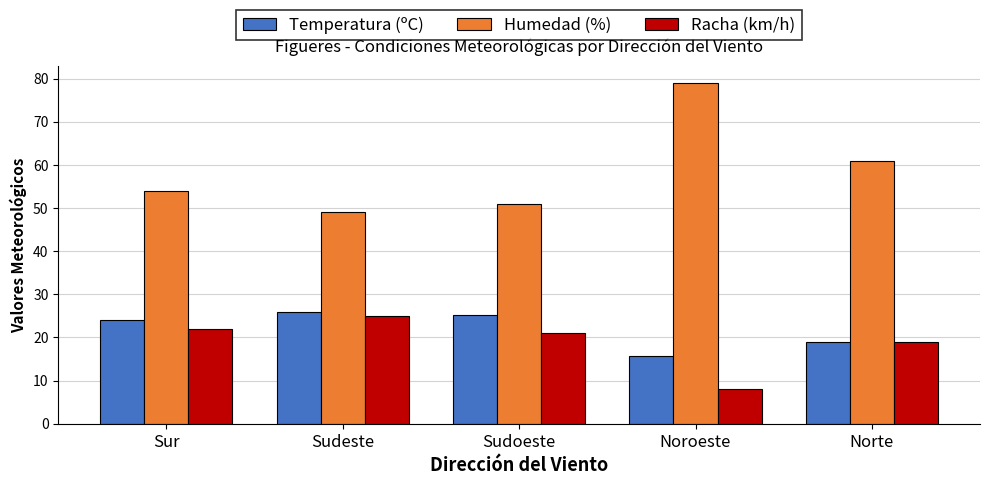

Which series has the largest total across all categories?

Humedad (%)